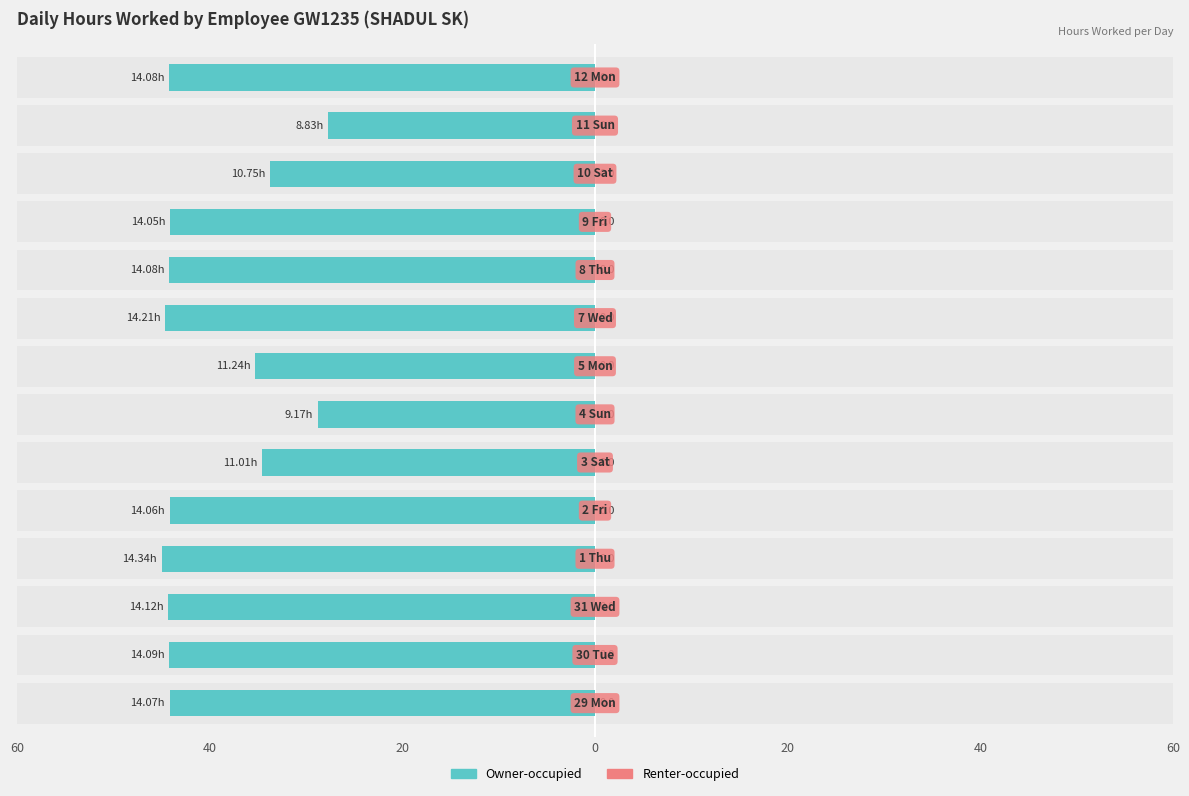

What is the minimum value for Renter-occupied?

0.6